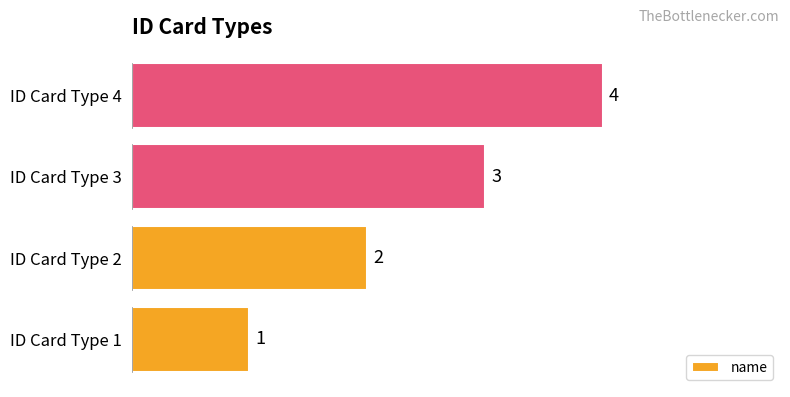

The value at ID Card Type 1 is 0. True or false?

False